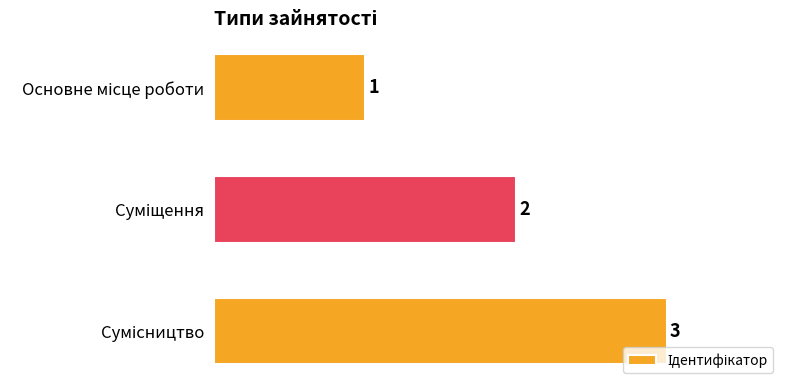

What is the greatest value displayed?

3